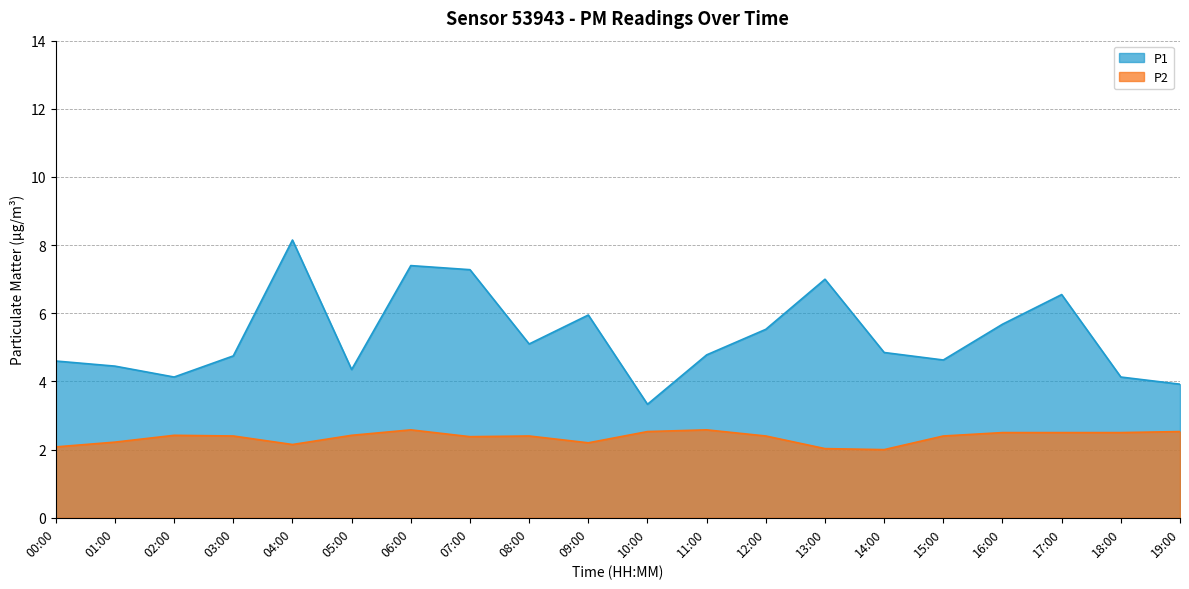

Does the chart display data point markers on the line(s)?

No